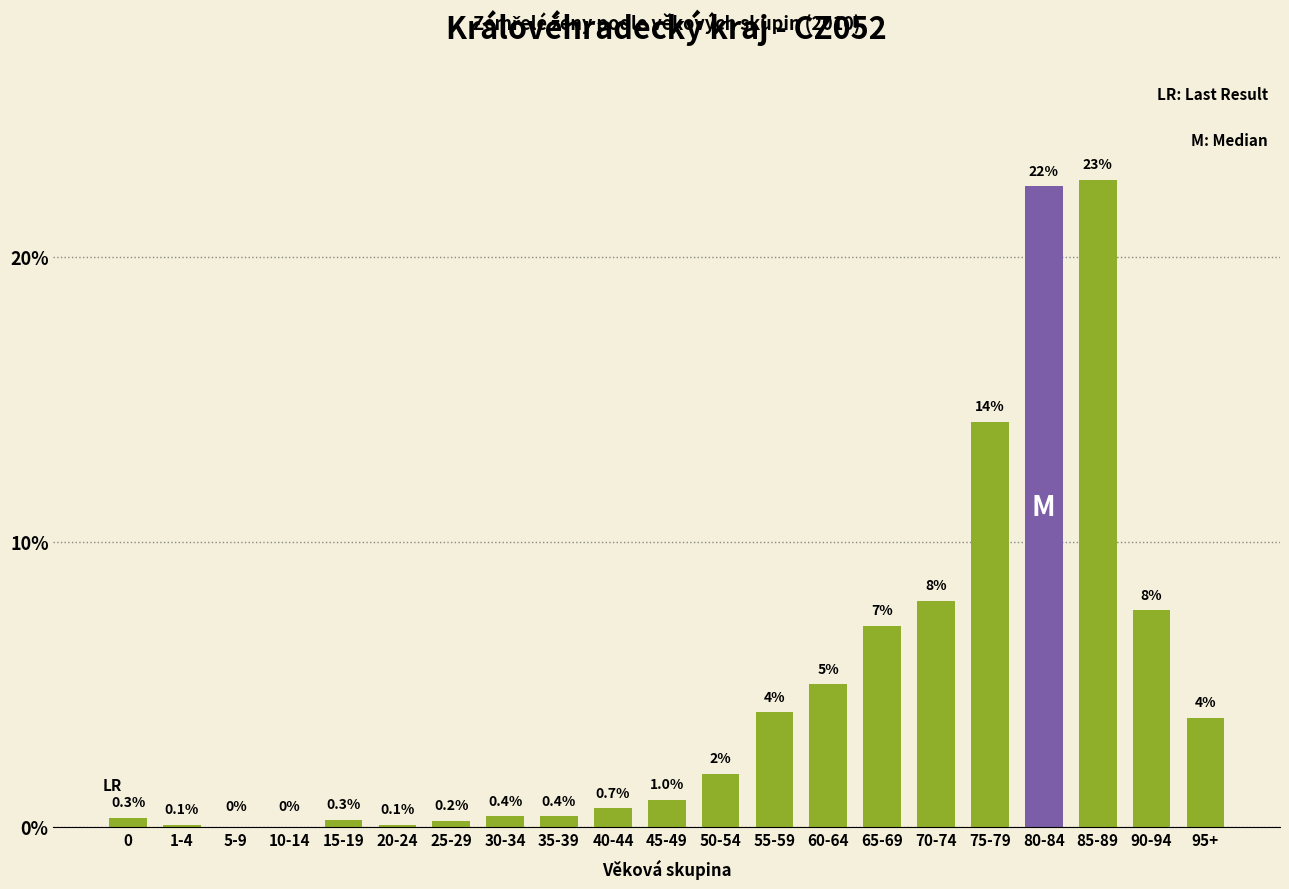

Is it true that the value at 90-94 is 7.6?

True